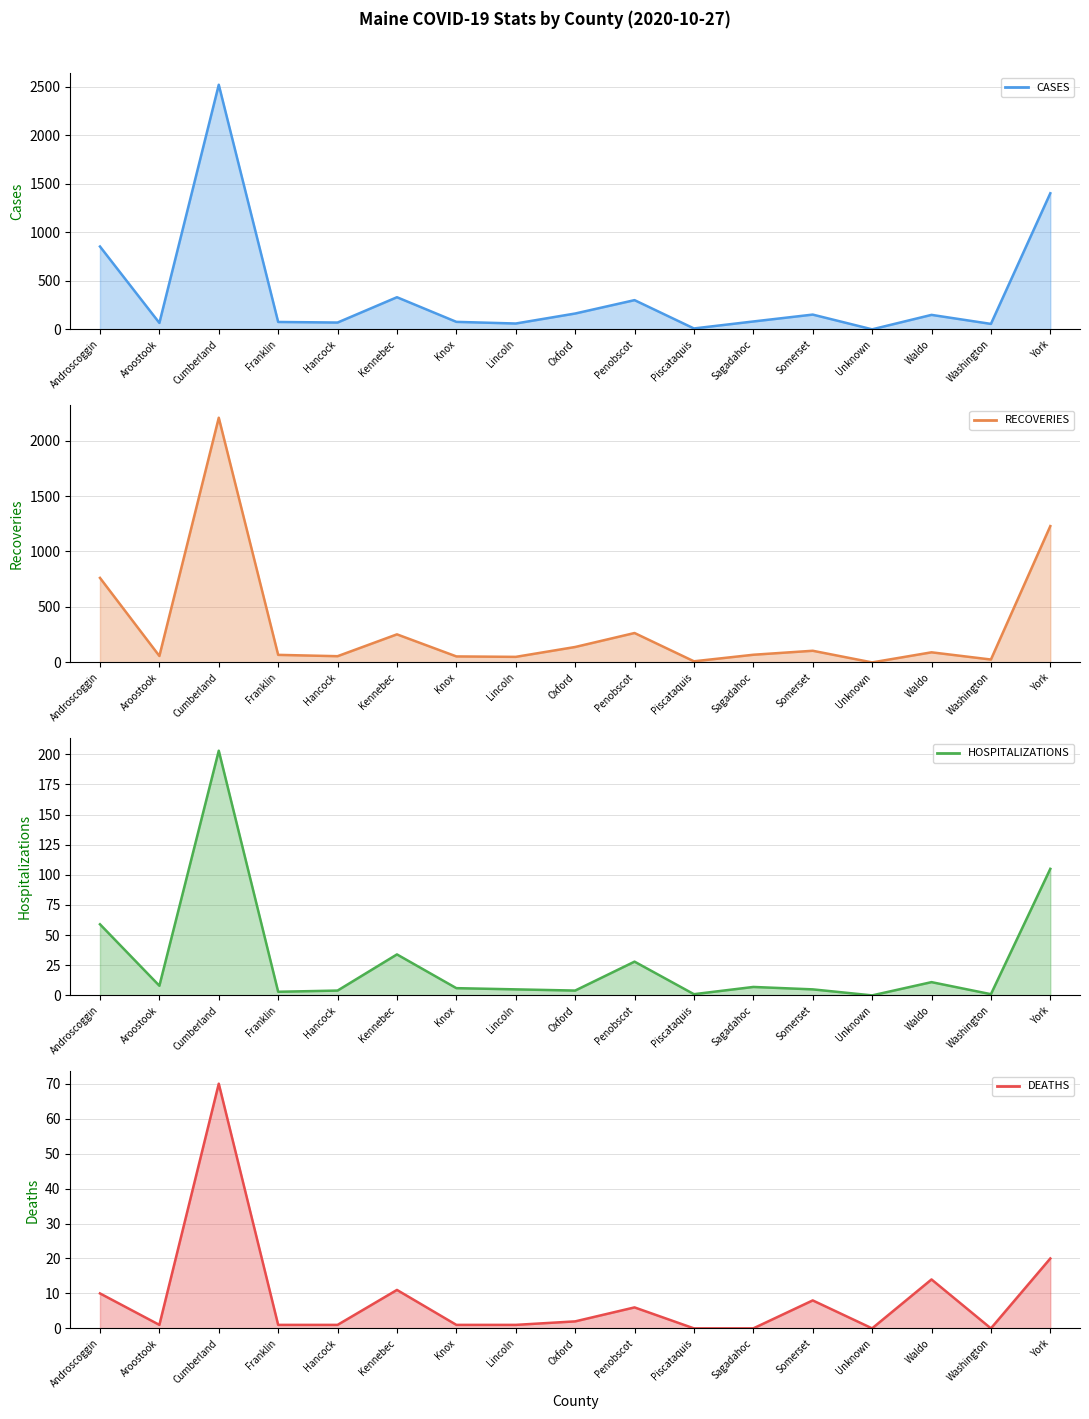

At how many categories does at least one series exceed 1787?

1